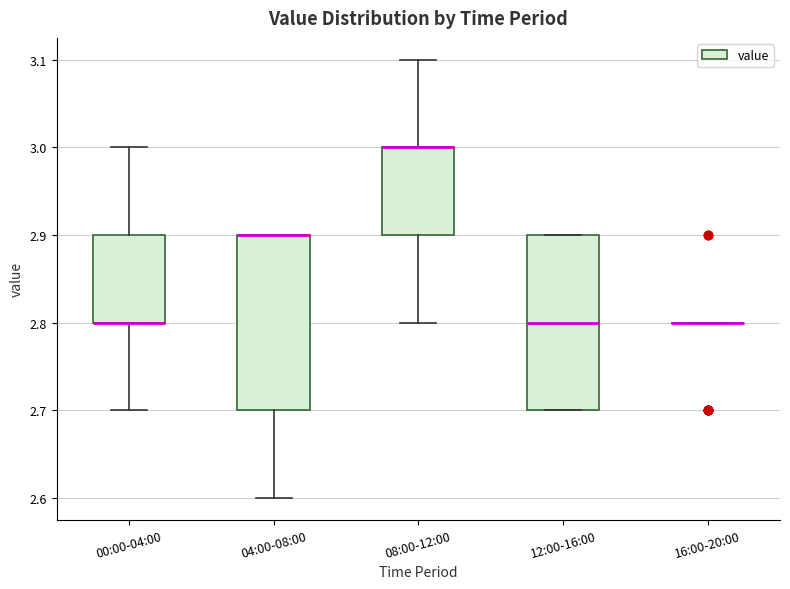

Reading left to right, read every box against the y-axis: the position of its median line, the range the box covers, and the ends of its whiskers. The values are not printed on the chart, so give them approximately, as read against the axis.

00:00-04:00: median 2.8 (drawn on the box's lower edge), box 2.8 to 2.9, whiskers 2.7 to 3.0
04:00-08:00: median 2.9 (drawn on the box's upper edge), box 2.7 to 2.9, whiskers 2.6 to 2.9
08:00-12:00: median 3.0 (drawn on the box's upper edge), box 2.9 to 3.0, whiskers 2.8 to 3.1
12:00-16:00: median 2.8, box 2.7 to 2.9, whiskers 2.7 to 2.9
16:00-20:00: box collapsed to a line at 2.8, whiskers 2.8 to 2.8